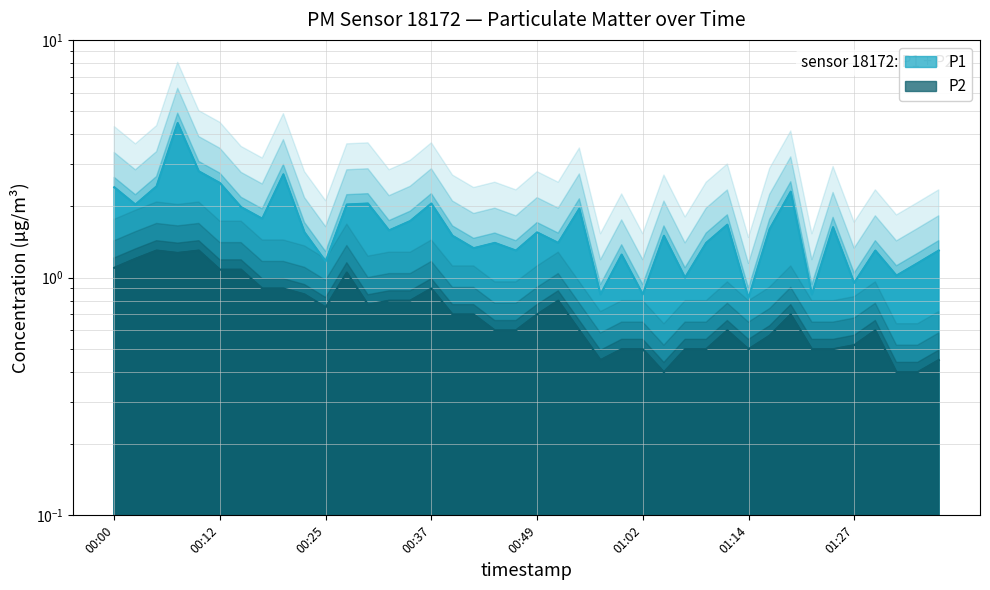

Which category has the highest value in the P1 series?

00:07